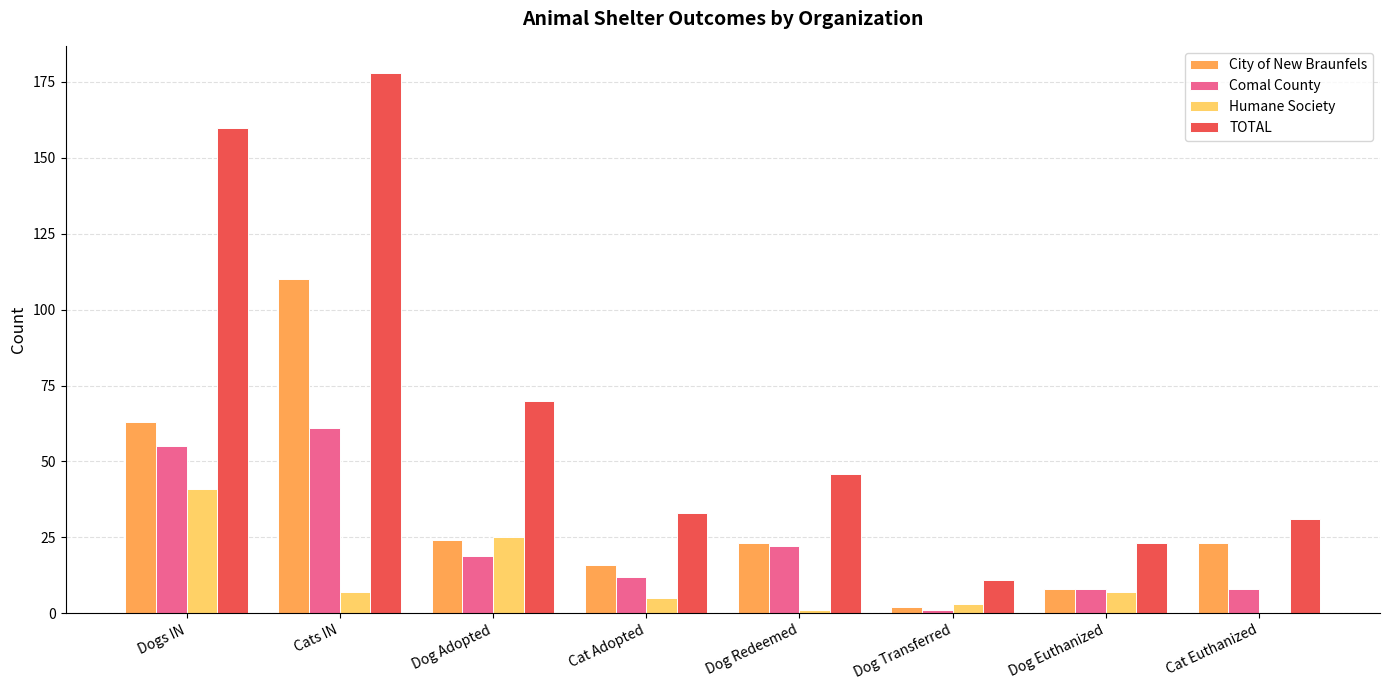

Between Dogs IN and Cat Adopted, which series saw the biggest shift?

TOTAL